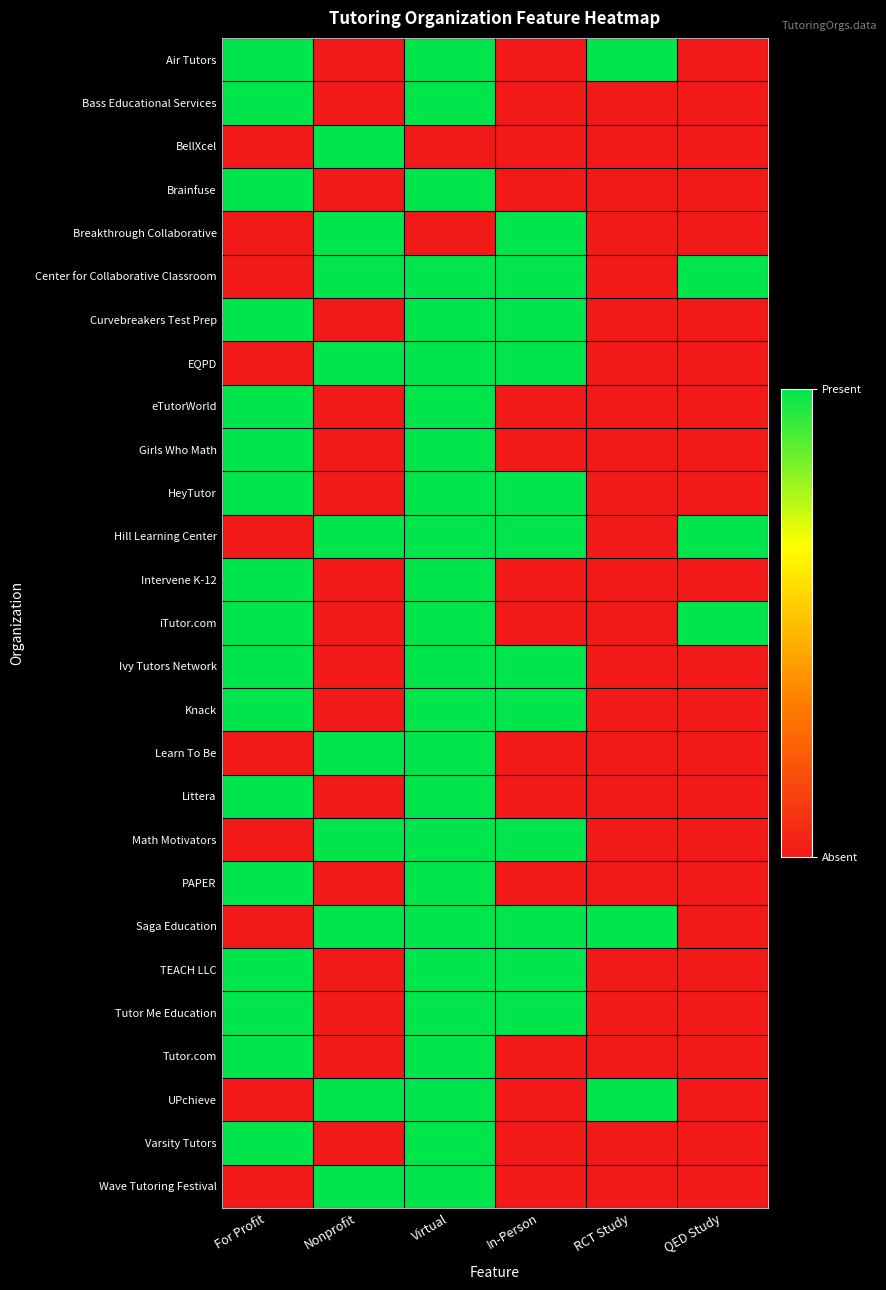

Which label corresponds to the smallest value in the chart?

Nonprofit